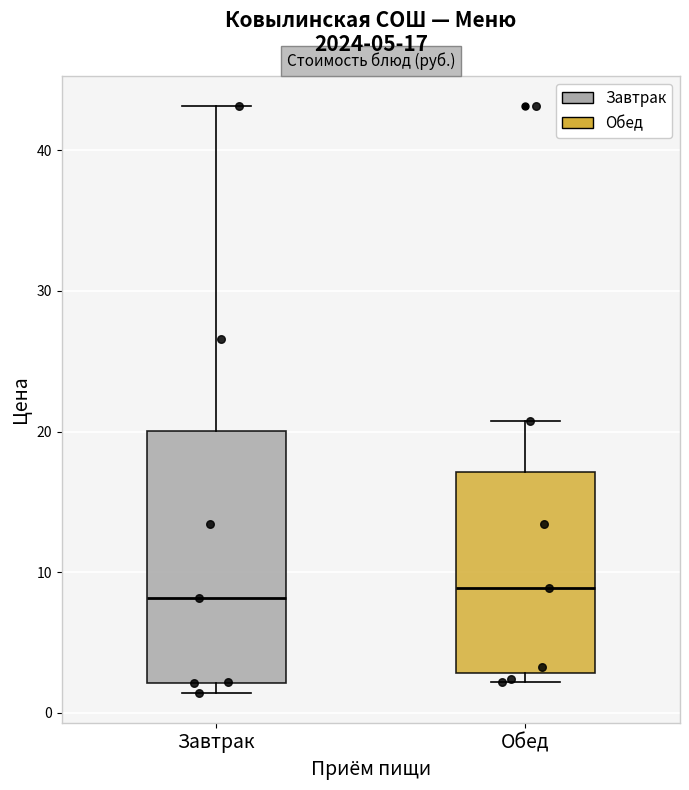

Which box is the tallest, from its lower edge to its upper edge?

Завтрак